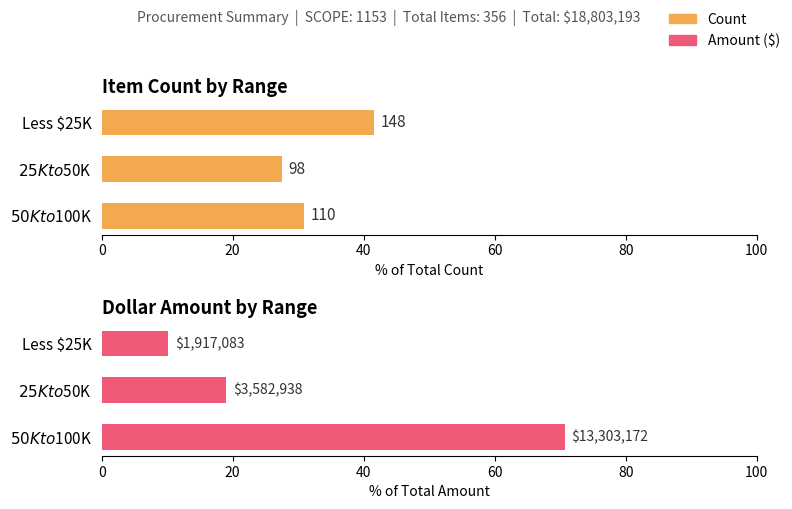

What is the value of the Count bar at the 2nd from the left?

27.5